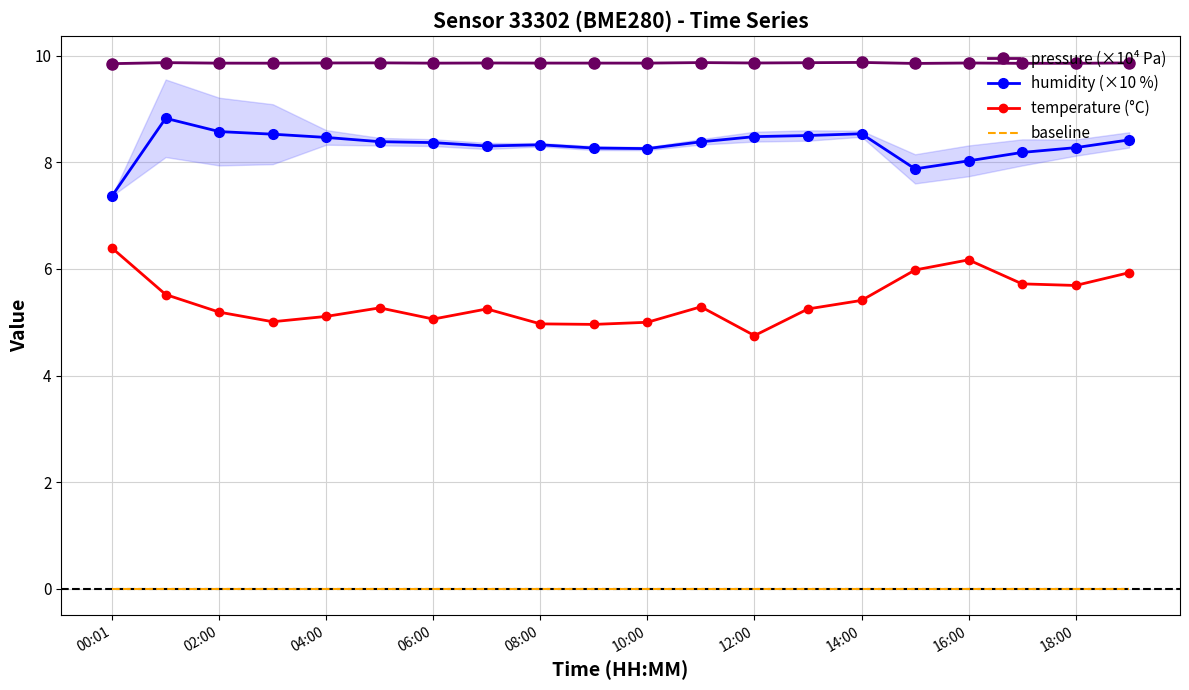

Reading left to right, list all the values displayed in this chart.

pressure (×10⁴ Pa): 9.8	9.9	9.9	9.9	9.9	9.9	9.9	9.9	9.9	9.9	9.9	9.9	9.9	9.9	9.9	9.9	9.9	9.9	9.9	9.9
humidity (×10 %): 7.4	8.8	8.6	8.5	8.5	8.4	8.4	8.3	8.3	8.3	8.3	8.4	8.5	8.5	8.5	7.9	8.0	8.2	8.3	8.4
temperature (°C): 6.4	5.5	5.2	5.0	5.1	5.3	5.1	5.2	5.0	5.0	5.0	5.3	4.8	5.2	5.4	6.0	6.2	5.7	5.7	5.9
baseline: 0.0	0.0	0.0	0.0	0.0	0.0	0.0	0.0	0.0	0.0	0.0	0.0	0.0	0.0	0.0	0.0	0.0	0.0	0.0	0.0